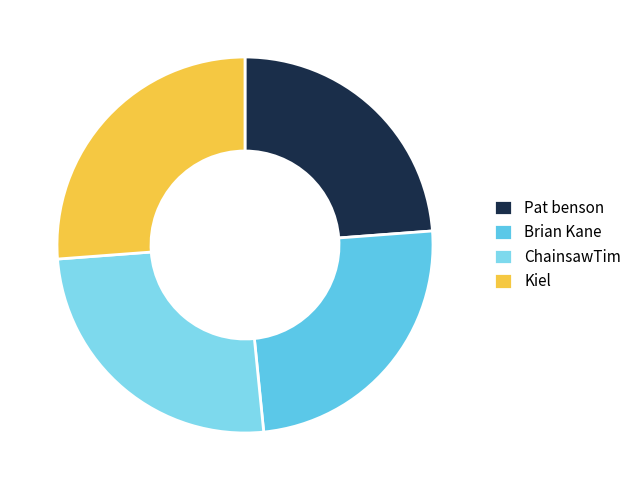

Which category has the biggest portion of the pie?

Kiel